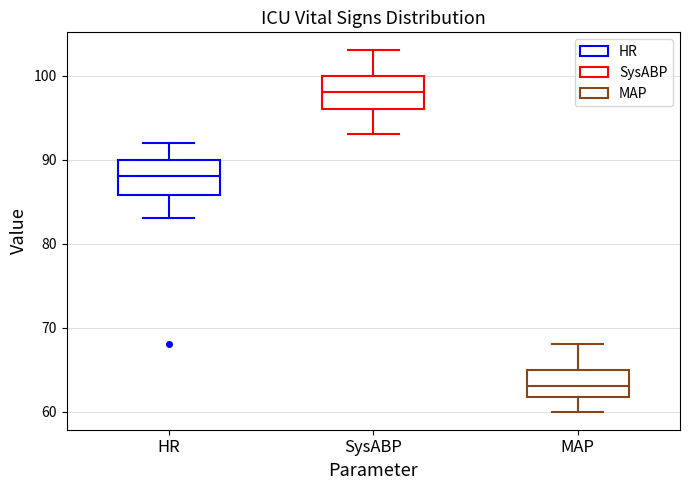

Reading left to right, transcribe this box plot: for each box, give where its median line is, the range the box spans, and where its two whiskers end, as read against the y-axis. The values are not printed on the chart, so give them approximately, as read against the axis.

HR: median 88, box 86 to 90, whiskers 83 to 92
SysABP: median 98, box 96 to 100, whiskers 93 to 103
MAP: median 63, box 62 to 65, whiskers 60 to 68